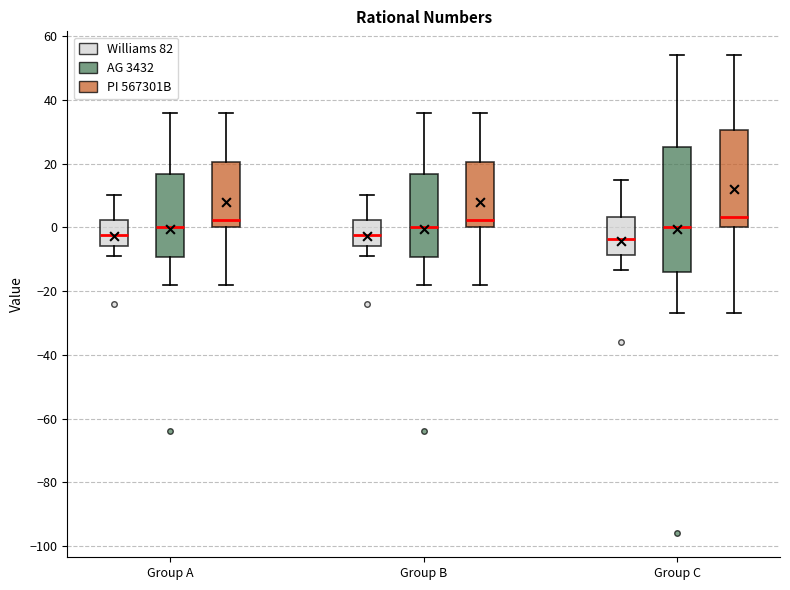

Reading left to right, transcribe this box plot: for each box, give where its median line is, the range the box spans, and where its two whiskers end, as read against the y-axis. The values are not printed on the chart, so give them approximately, as read against the axis.

Group A (Williams 82): median -2, box -6 to 2, whiskers -8 to 10
Group A (AG 3432): median 0, box -10 to 16, whiskers -18 to 36
Group A (PI 567301B): median 2, box 0 to 20, whiskers -18 to 36
Group B (Williams 82): median -2, box -6 to 2, whiskers -8 to 10
Group B (AG 3432): median 0, box -10 to 16, whiskers -18 to 36
Group B (PI 567301B): median 2, box 0 to 20, whiskers -18 to 36
Group C (Williams 82): median -4, box -8 to 4, whiskers -14 to 16
Group C (AG 3432): median 0, box -14 to 26, whiskers -26 to 54
Group C (PI 567301B): median 4, box 0 to 30, whiskers -26 to 54